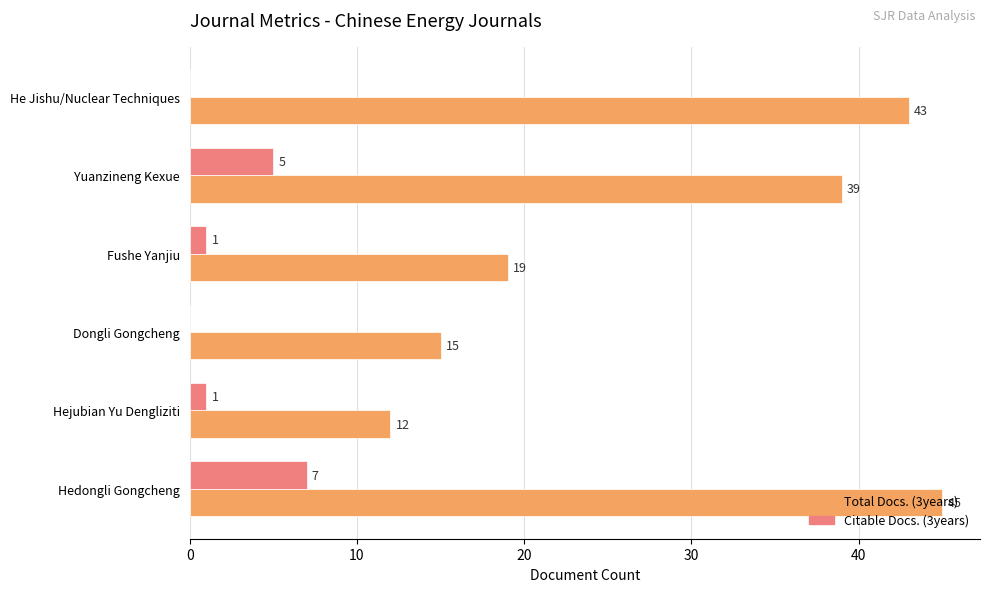

Between Yuanzineng Kexue and He Jishu/Nuclear Techniques, which series saw the biggest shift?

Citable Docs. (3years)